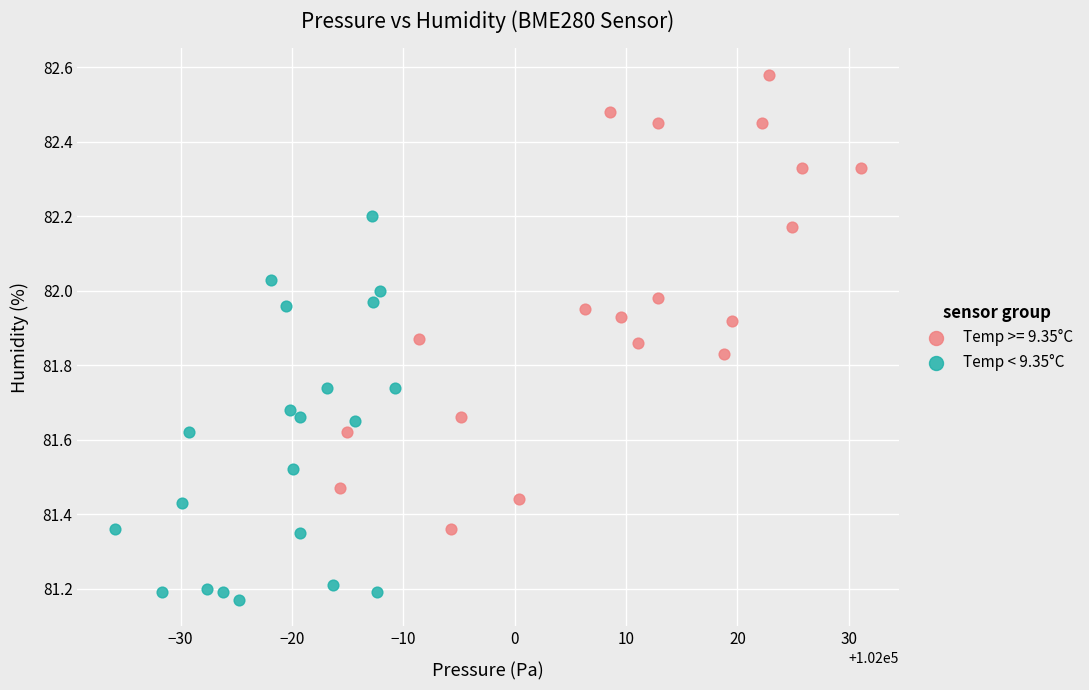

Which series contains the lowest Y value?

Temp < 9.35°C